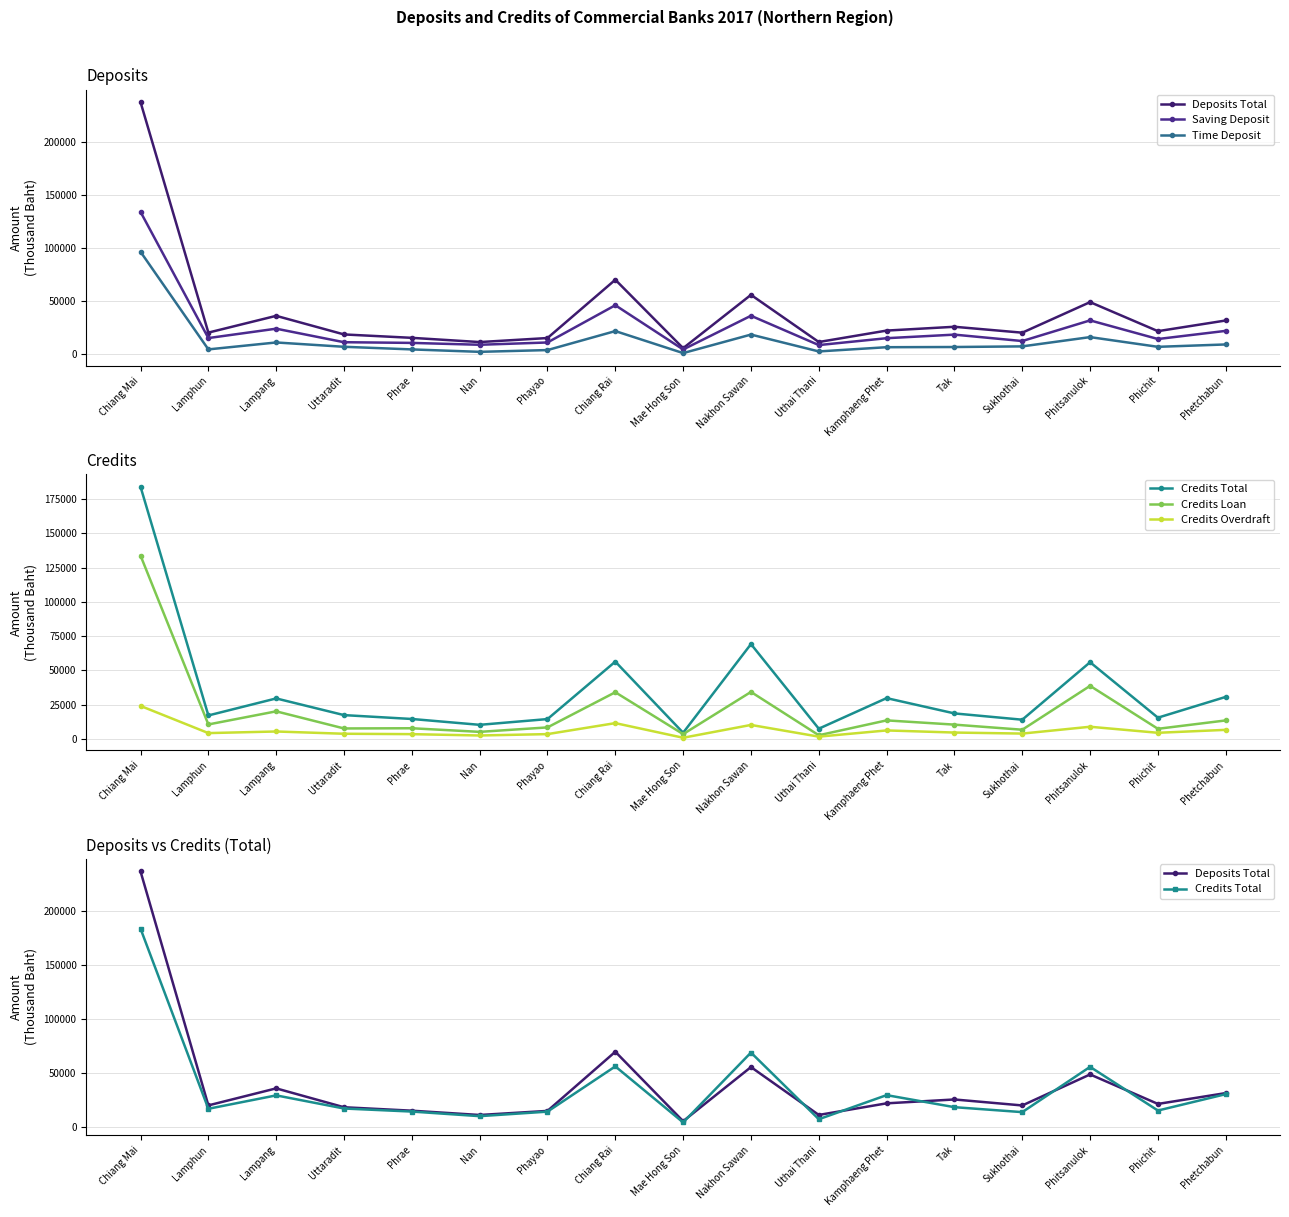

True or false: Time Deposit has a value of 4466 at Phrae.

True